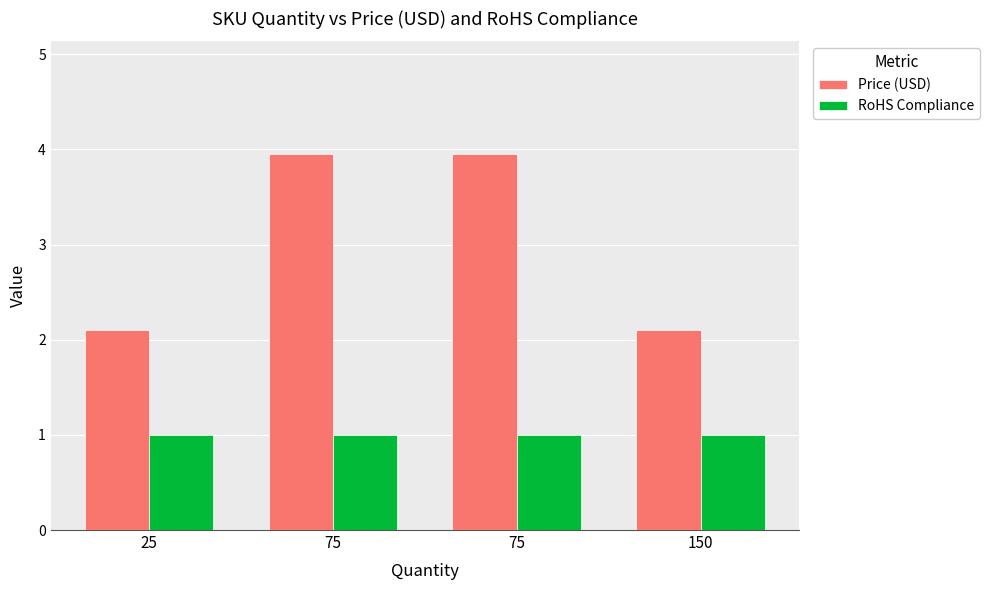

What are all the series names shown in the legend?

Price (USD), RoHS Compliance